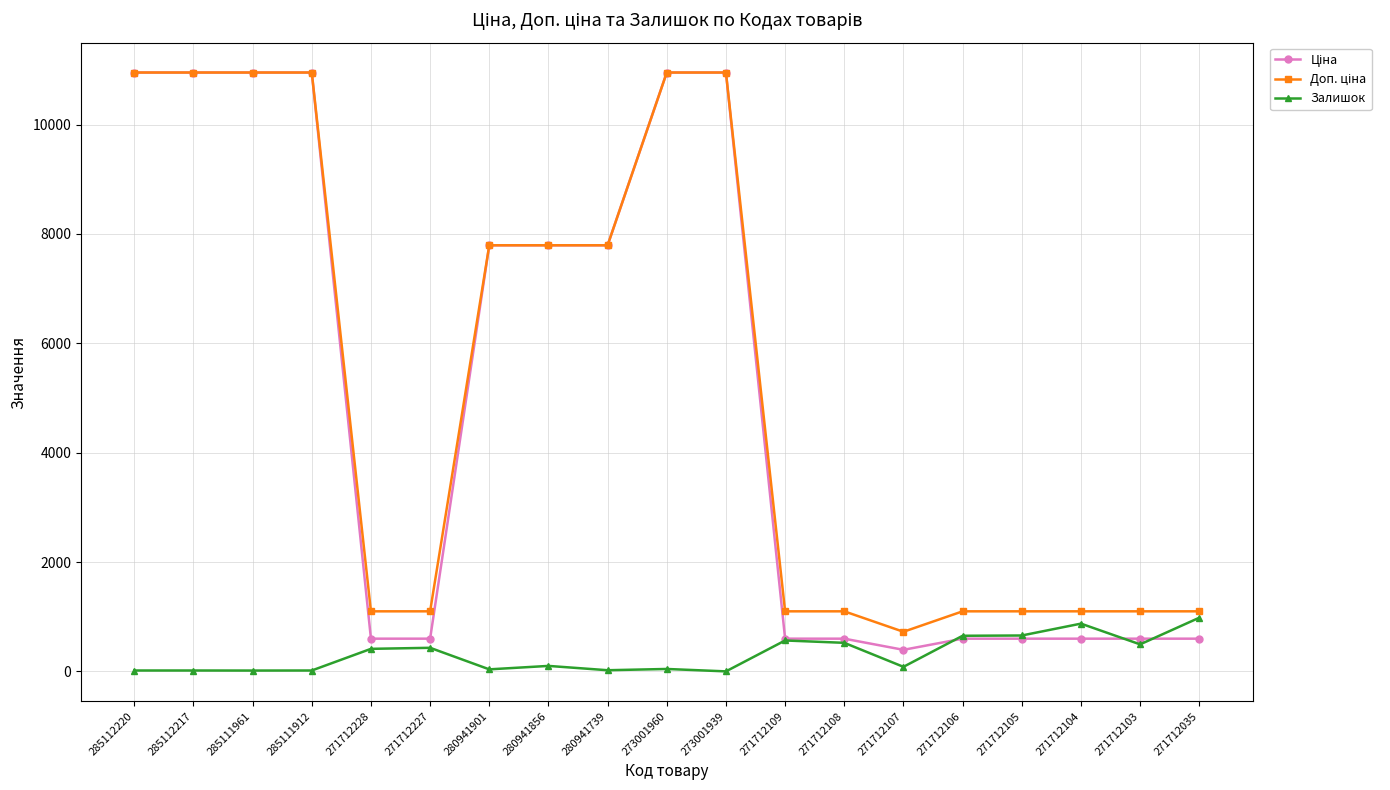

Does the chart display data point markers on the line(s)?

Yes